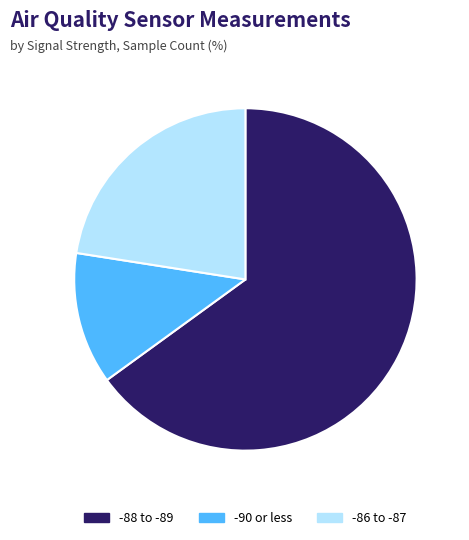

Do -88 to -89 and -86 to -87 together represent more than half of the pie?

Yes